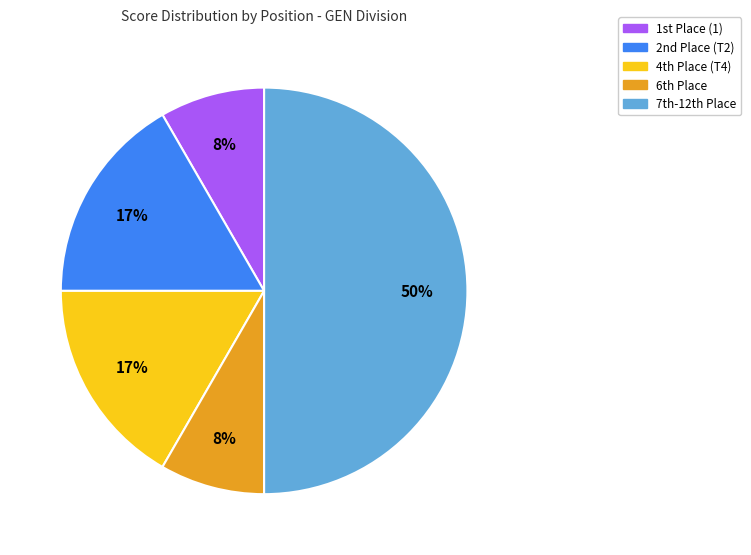

Count the number of slices in the pie.

5